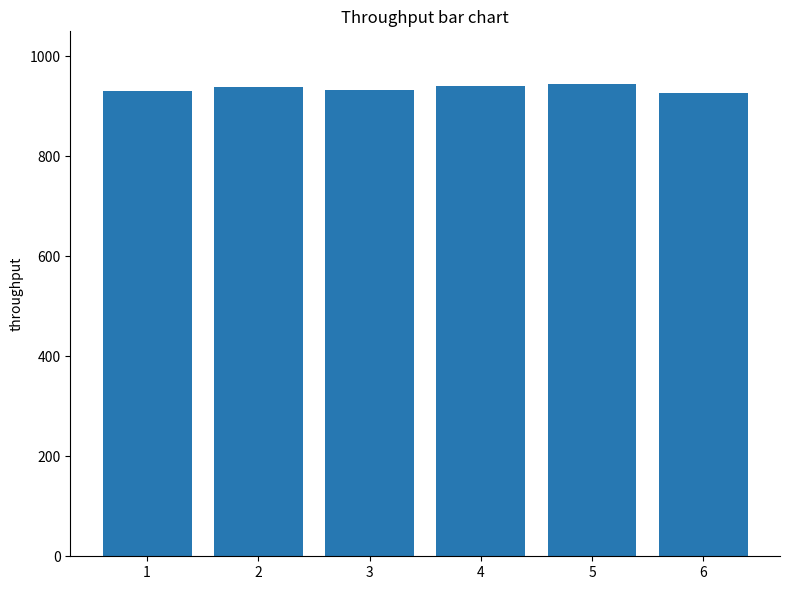

Is it true that the value at 4 is 941.2?

True